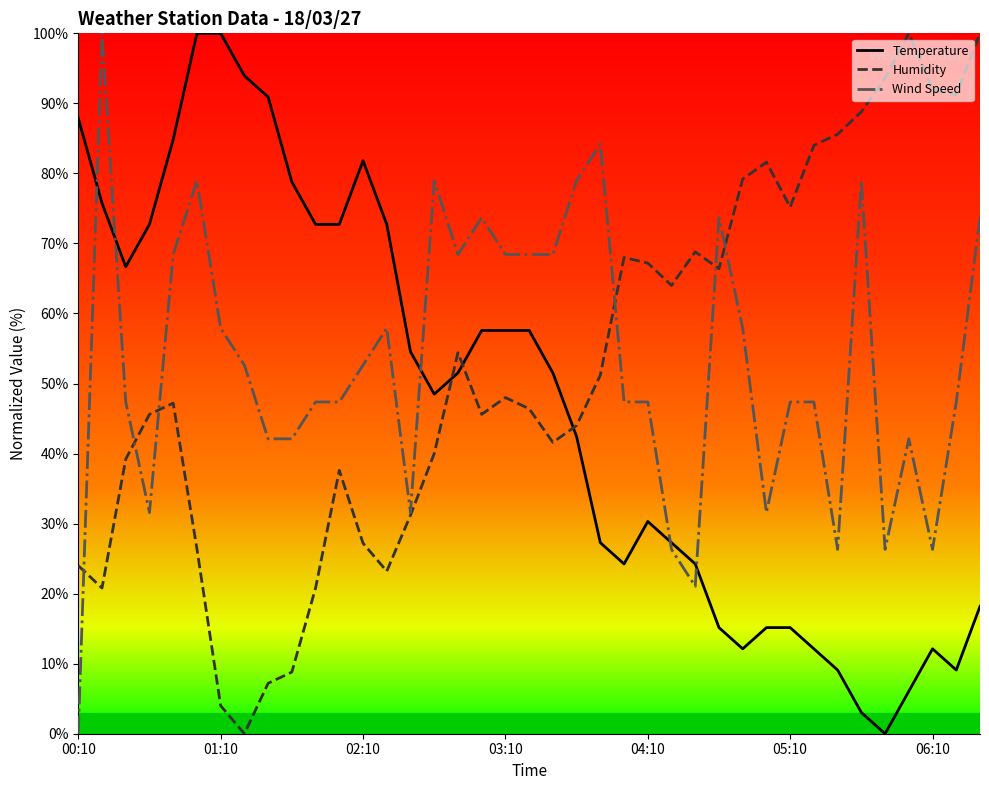

After their last crossing, which series has the higher values: Humidity or Temperature?

Humidity